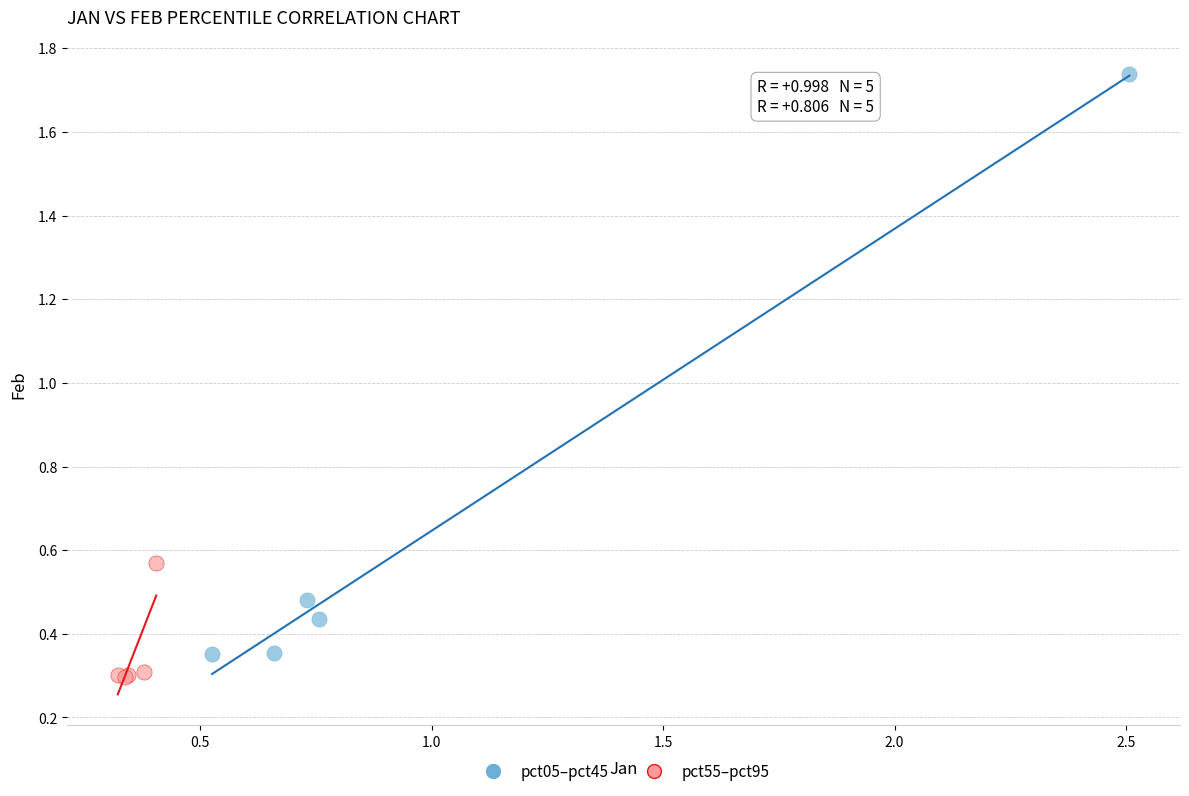

Which series contains the highest Y value?

pct05–pct45